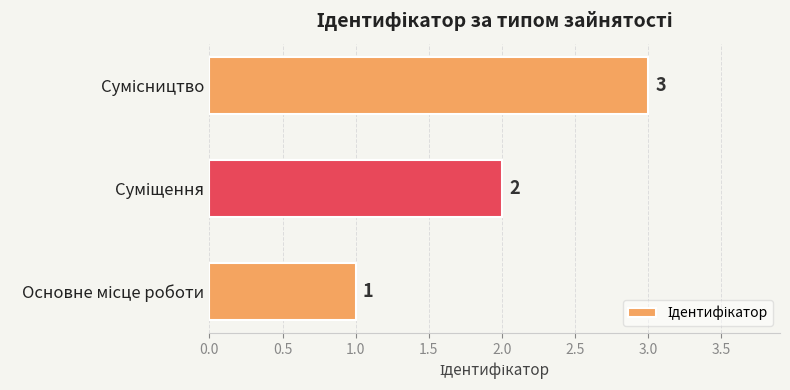

Count the values in the range 1 to 3.

3